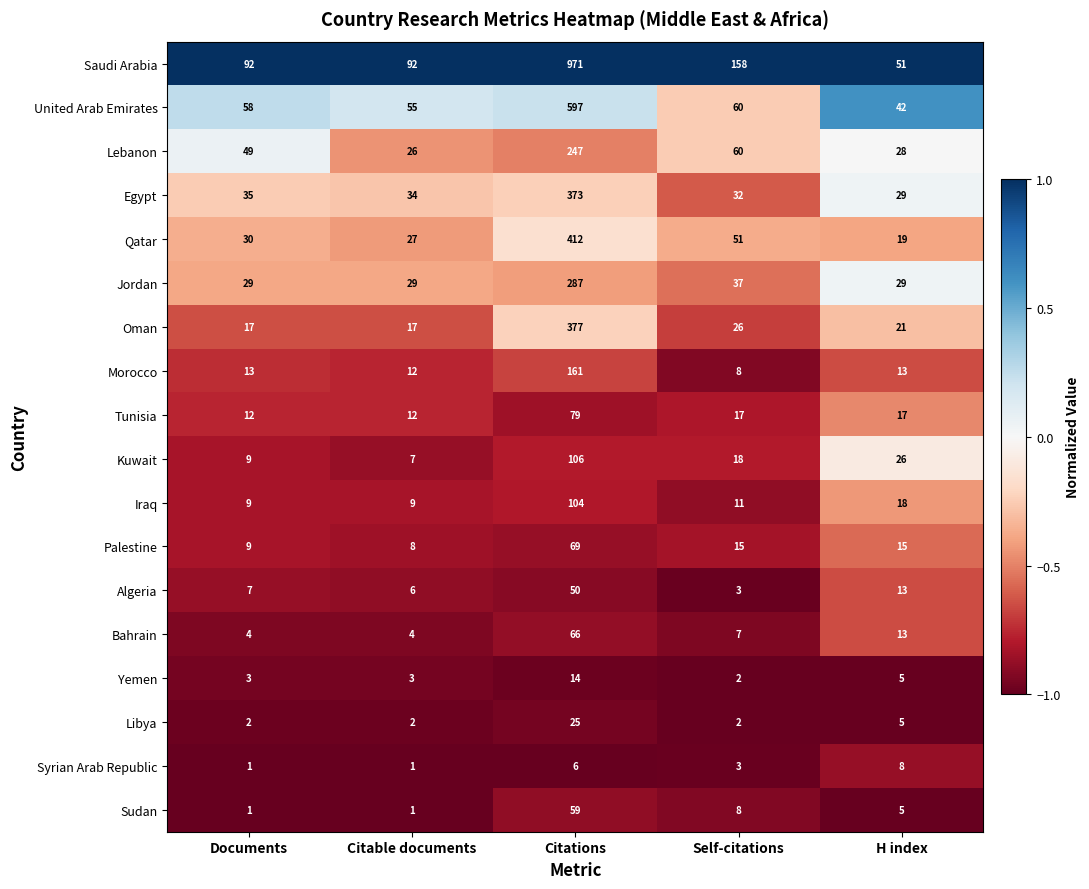

Which series has the largest range (max minus min)?

Saudi Arabia